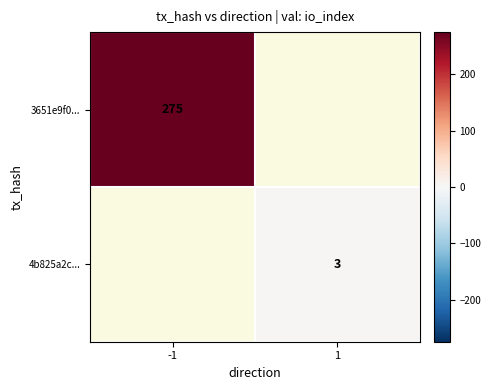

Is it true that 3651e9f0... equals 275 at -1?

True